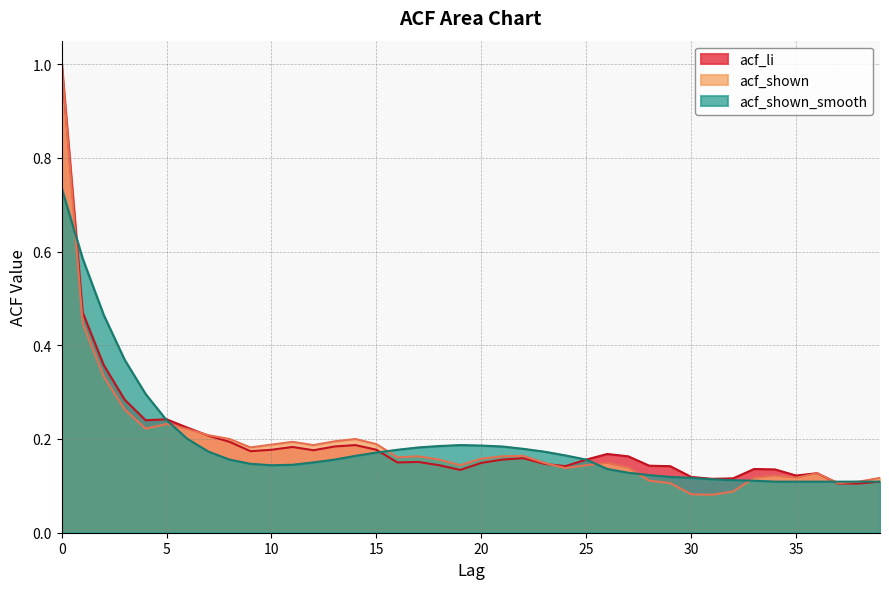

What is the difference between the acf_shown values at 6 and 19?

0.1